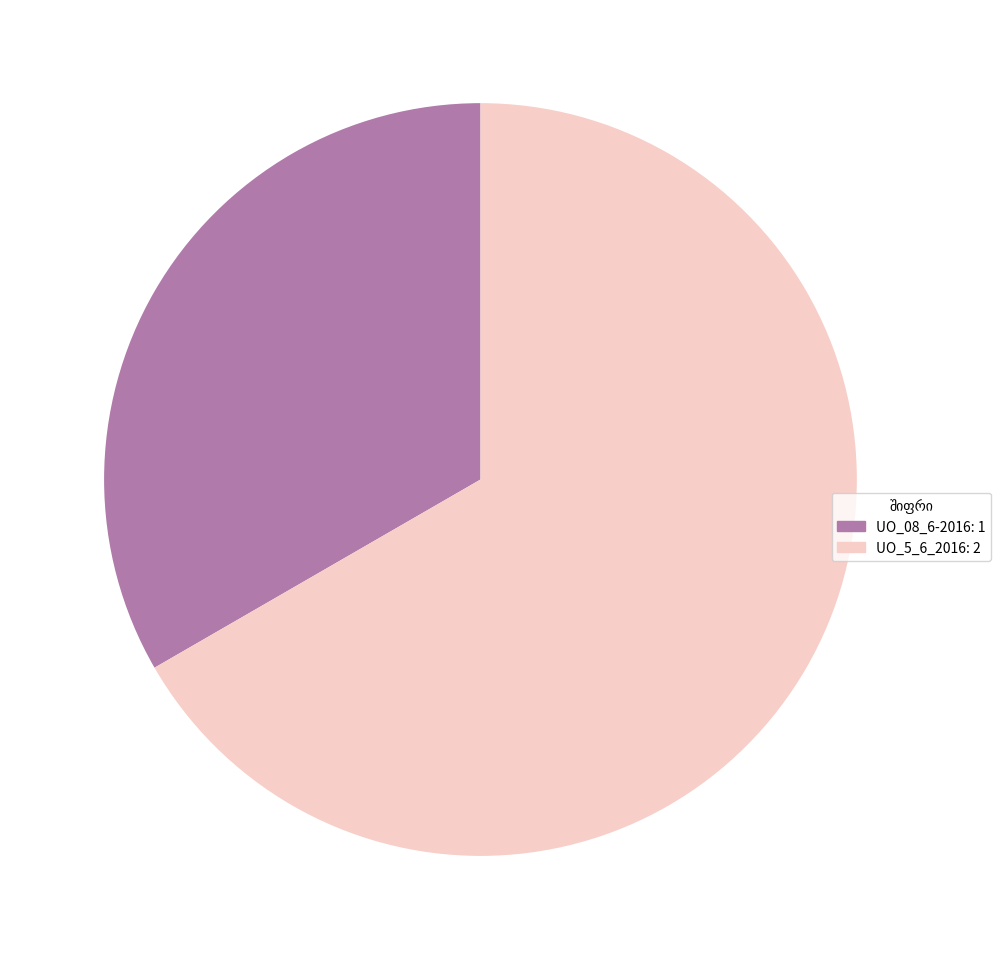

How many slices are in this pie chart?

2